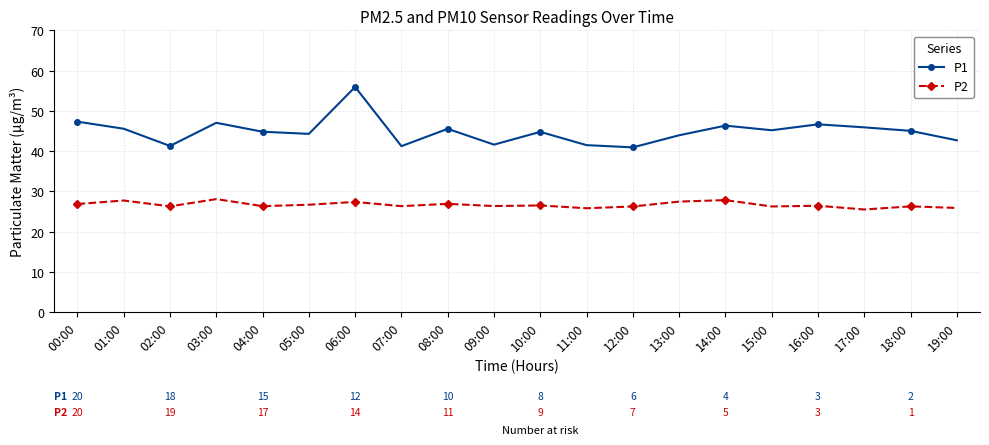

True or false: P1 and P2 intersect in this chart.

False